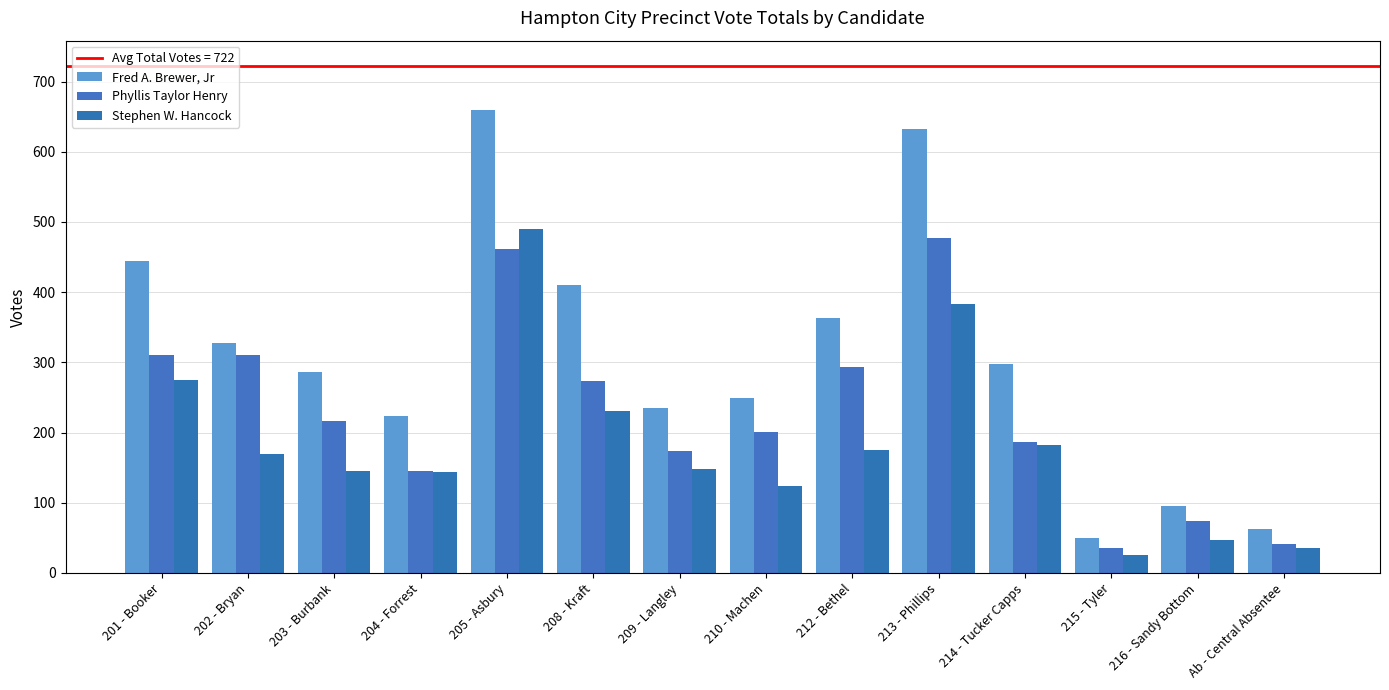

What position from the left is 216 - Sandy Bottom?

13